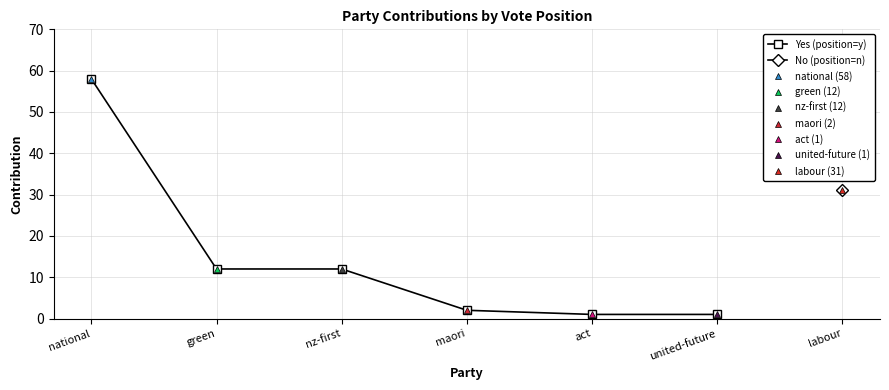

Does the chart display data point markers on the line(s)?

Yes